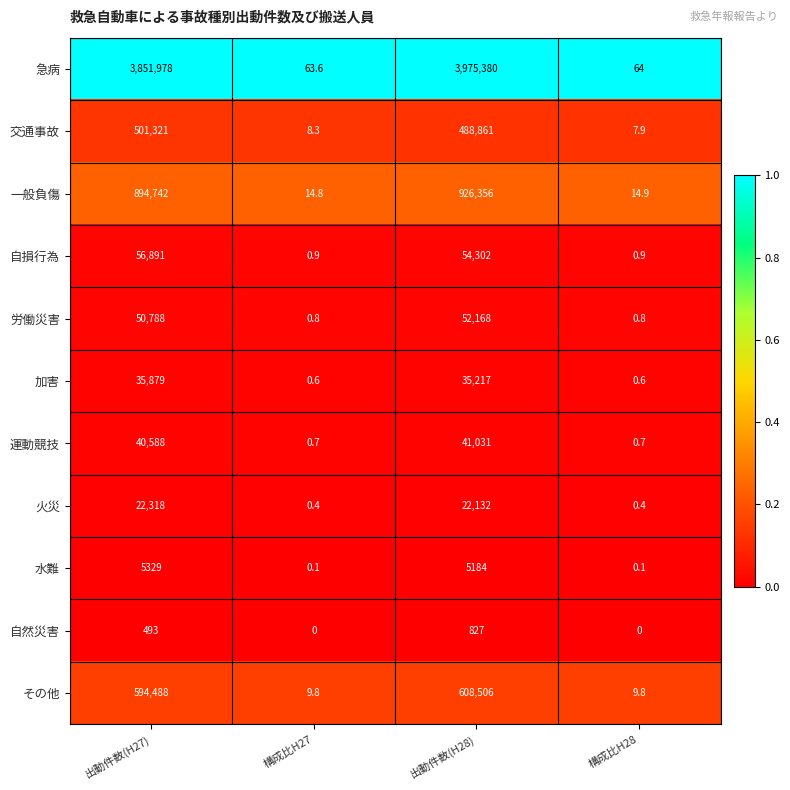

Which series has the widest spread of values?

急病